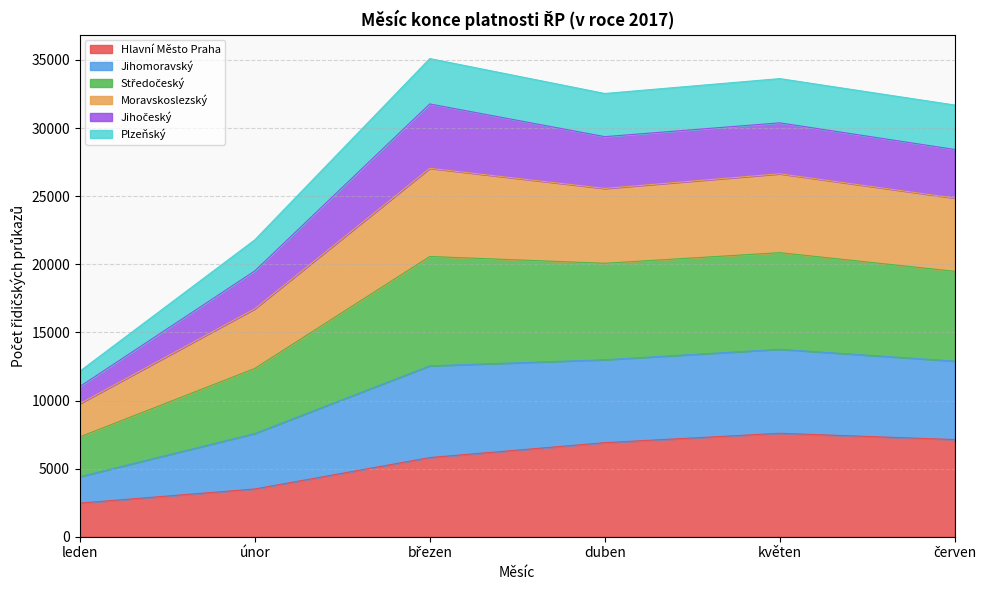

Rank the categories by Plzeňský value from lowest to highest.

leden, únor, červen, duben, květen, březen